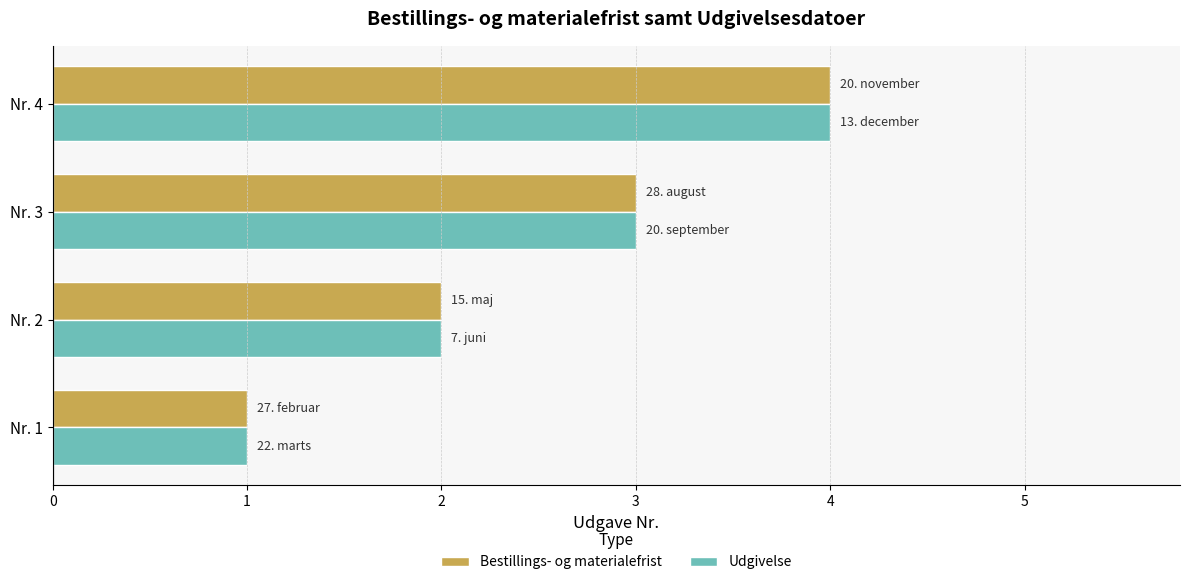

What is the difference between the maximum and minimum values in the Udgivelse series?

3